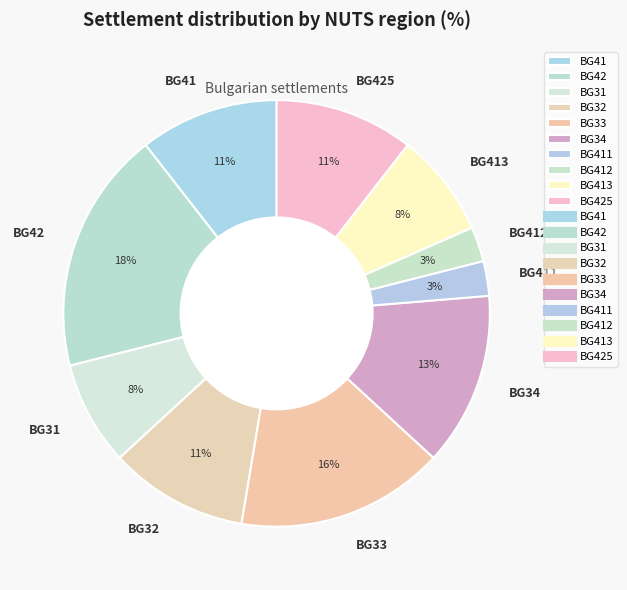

How many slices are in this pie chart?

10